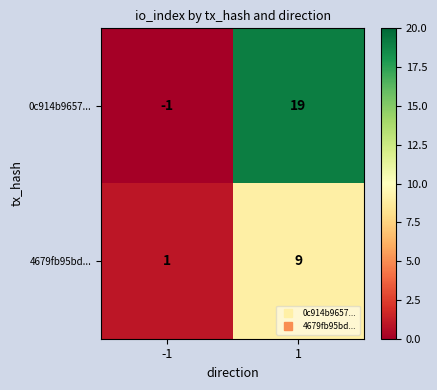

The value of 0c914b9657... at 1 is 31. True or false?

False